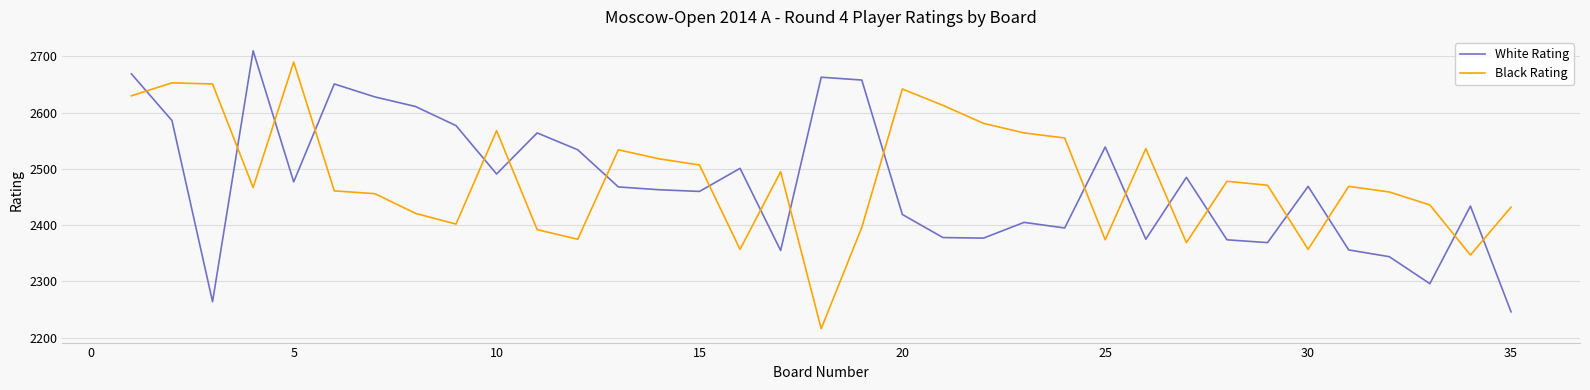

Is this an area chart (filled region under the line)?

No